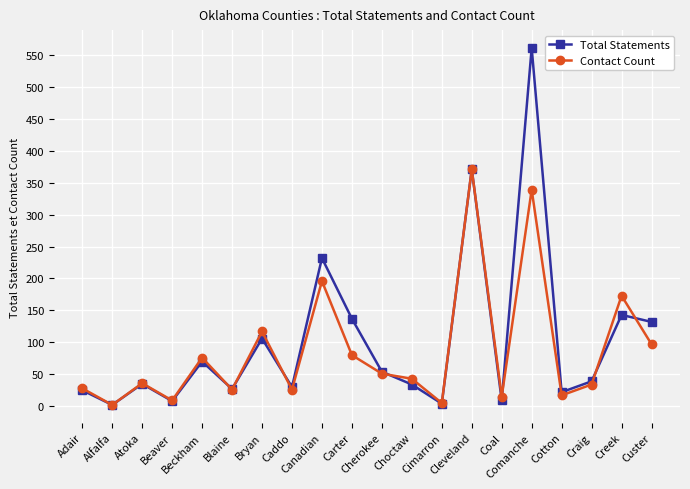

What is the minimum value shown in the chart?

2